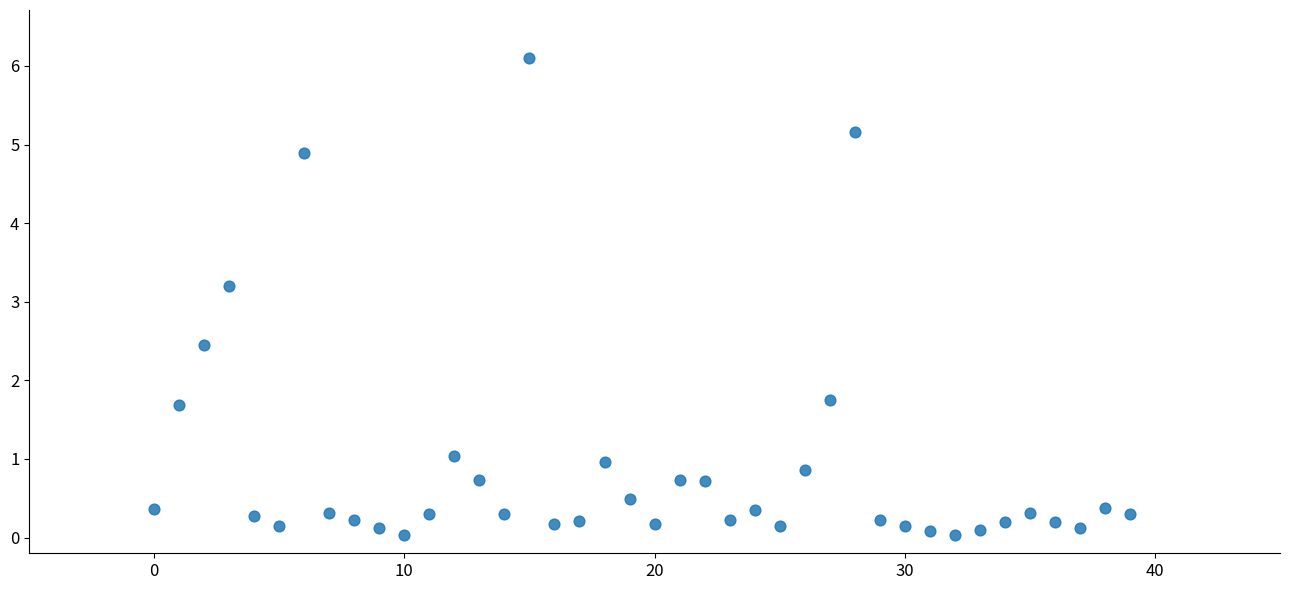

What Y value in the scatter plot is closest to 3?

3.2